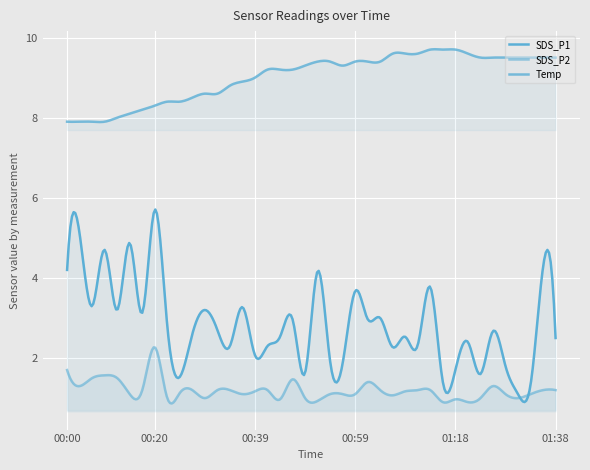

What is the spread (max minus min) of values at 00:49?

8.3